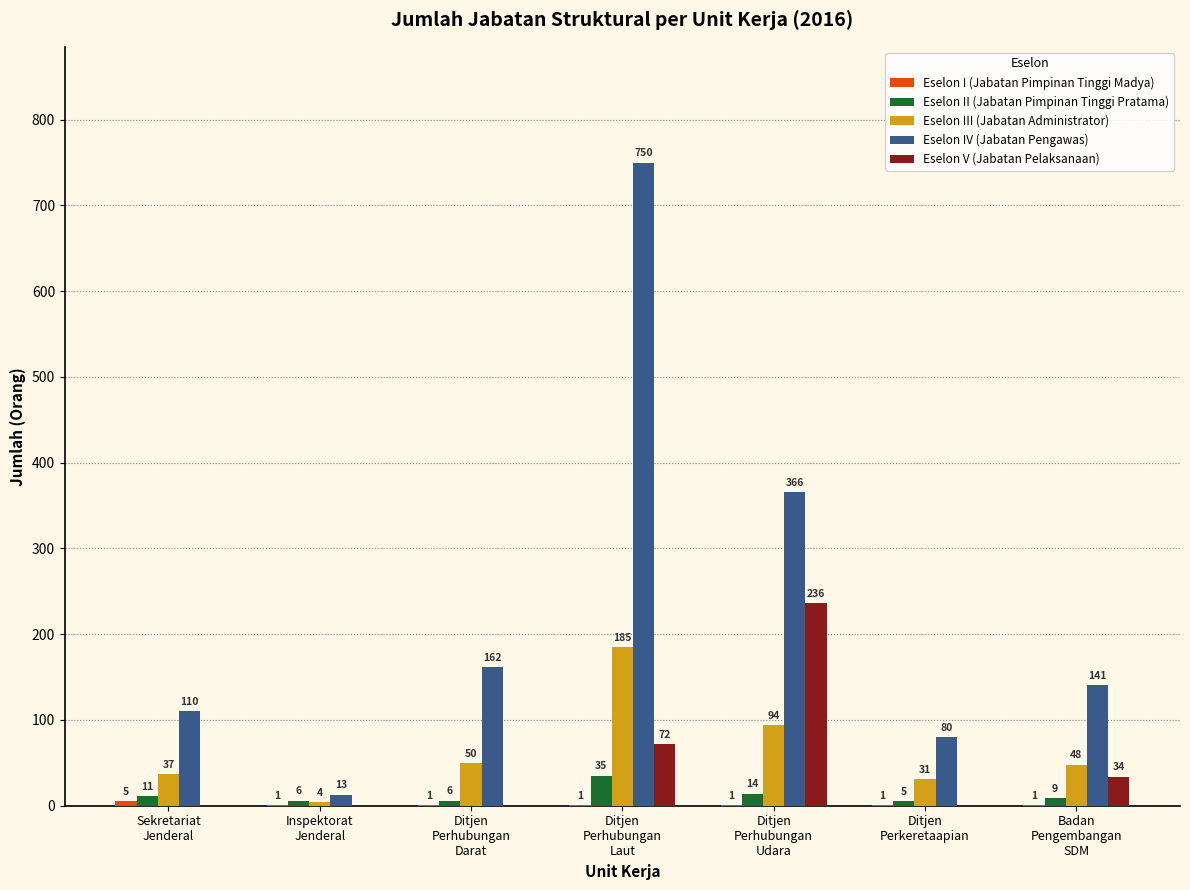

What is the sum of all Eselon V (Jabatan Pelaksanaan) values?

342